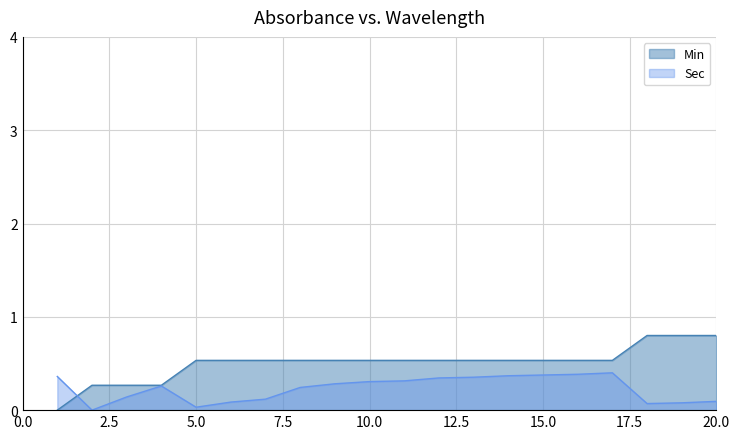

At which label is Sec closest to 0?

2